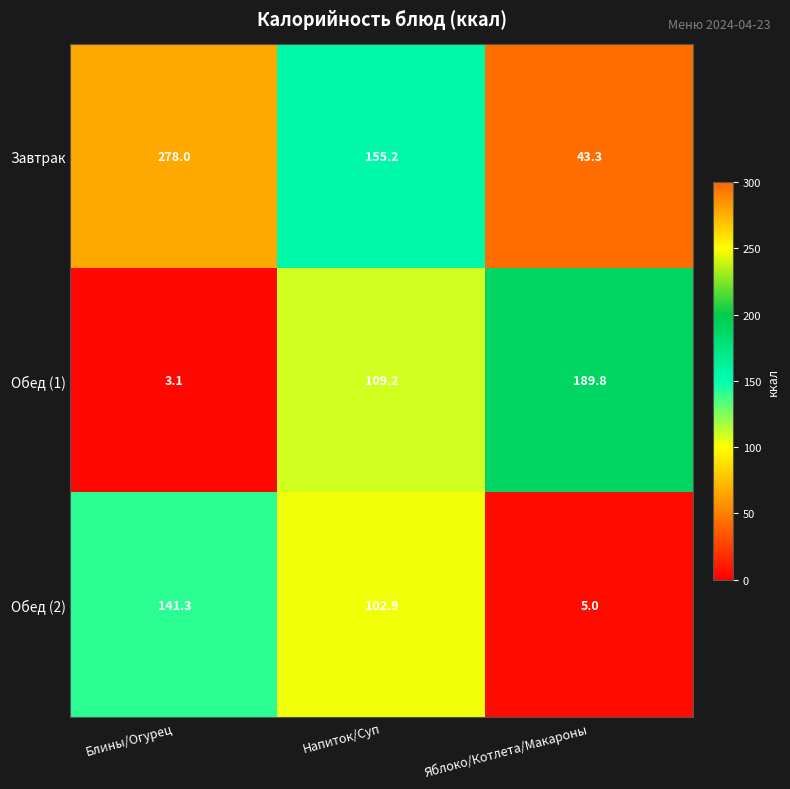

How many data points does each series have?

3